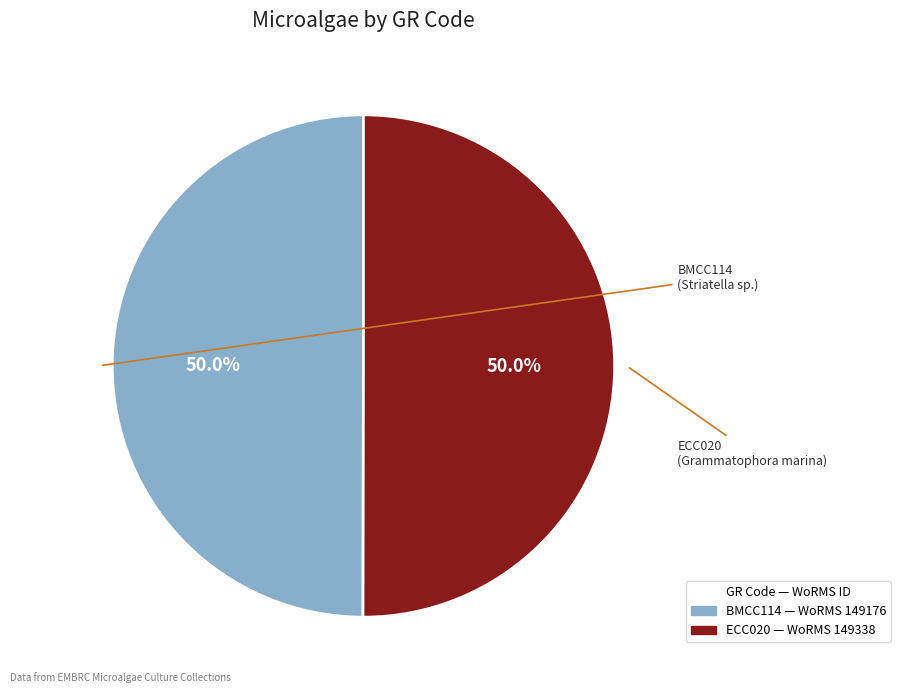

Is the sum of BMCC114 and ECC020 greater than half?

Yes